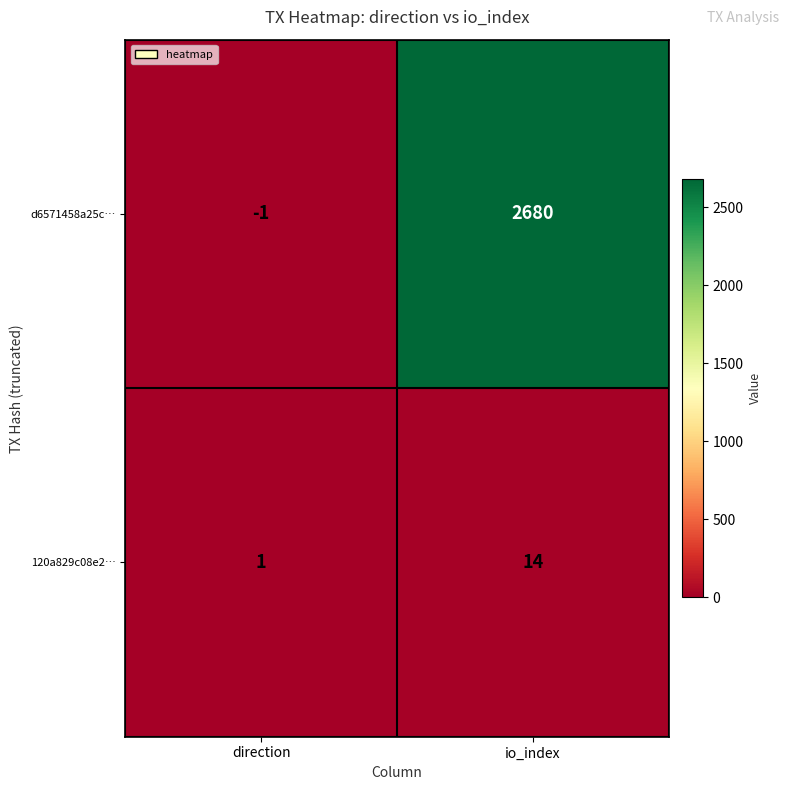

Which label corresponds to the largest value in the chart?

io_index